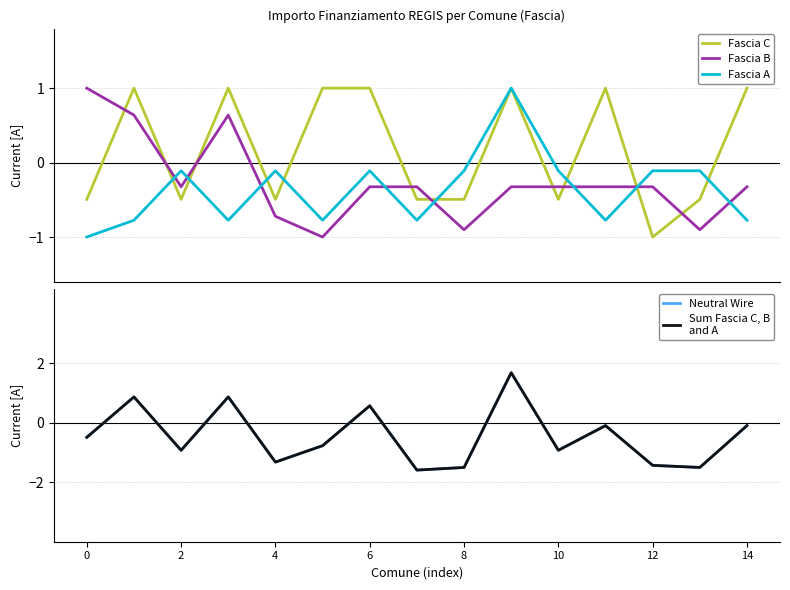

What is the minimum value for Fascia C?

-1.0